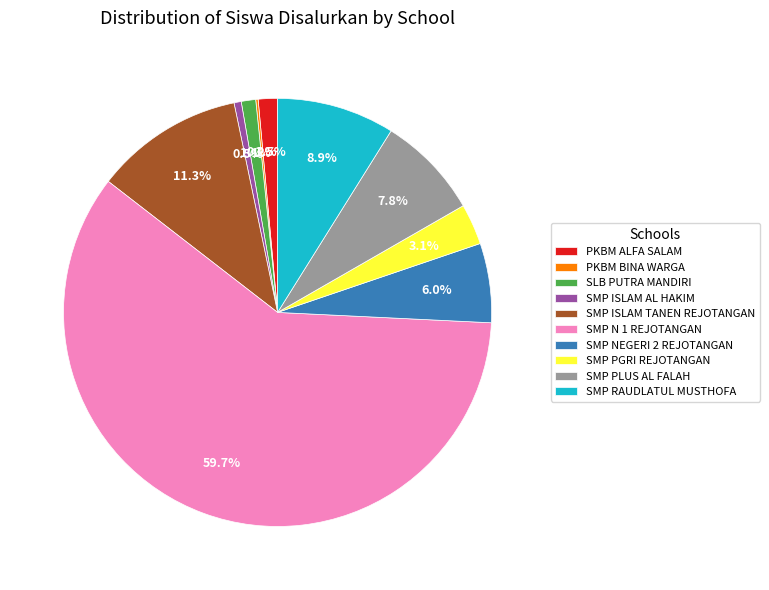

Which slice is the largest?

SMP N 1 REJOTANGAN